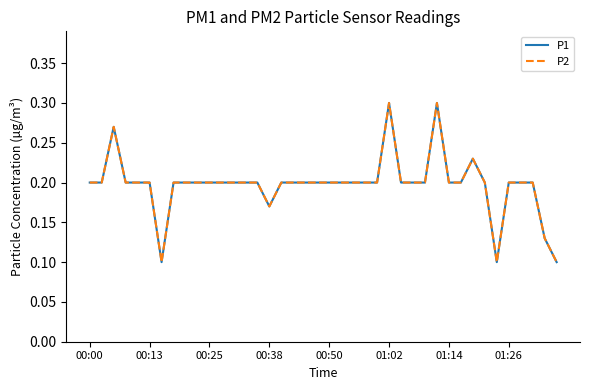

Does the chart have visible grid lines?

No